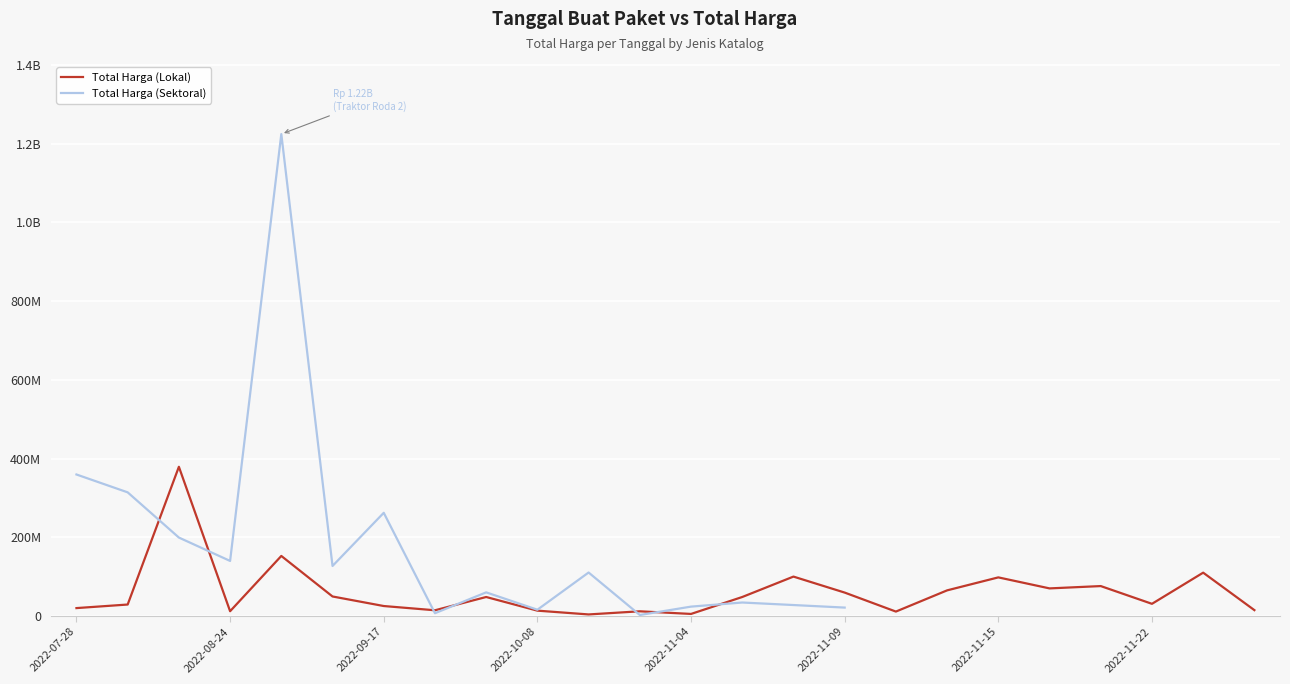

What is the approximate value of Total Harga (Lokal) at 13?

48140000.0